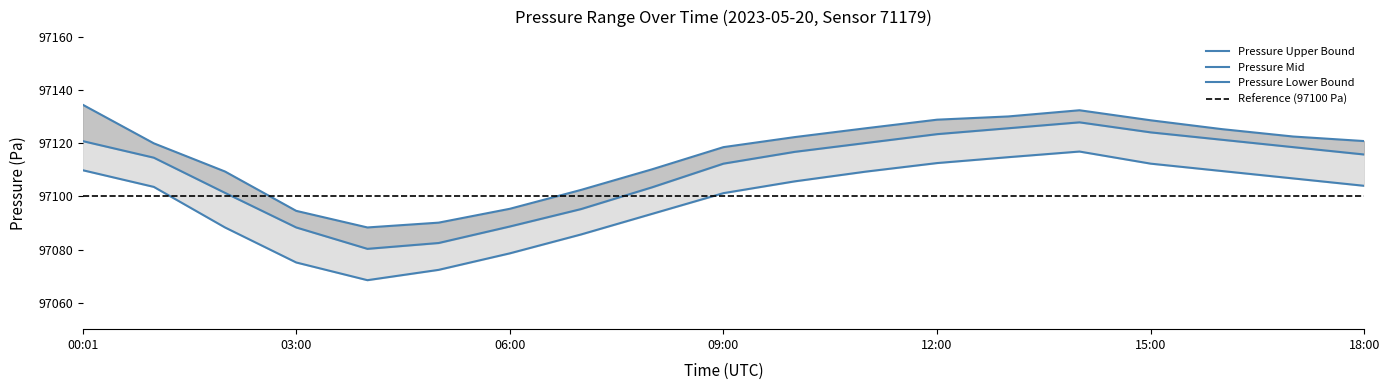

The value of pressure_upper at 12:00 is 25595.9. True or false?

False